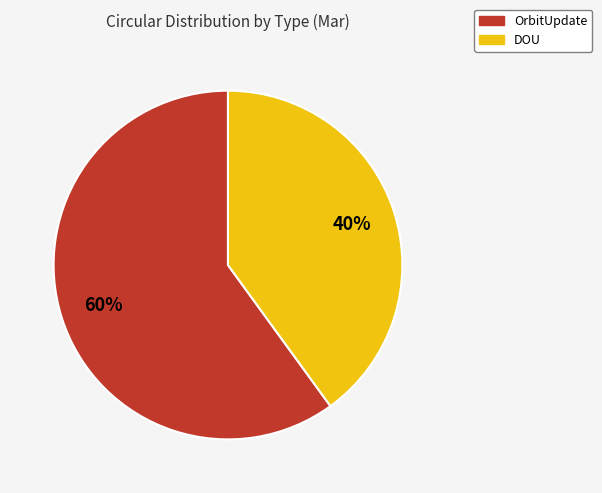

Count the number of slices in the pie.

2